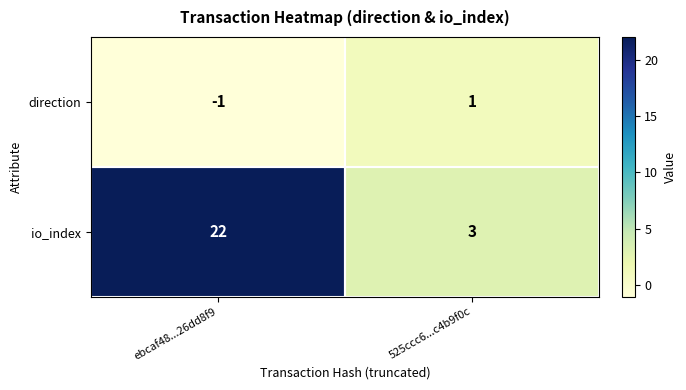

Rank the series by their average value, from lowest to highest.

direction, io_index